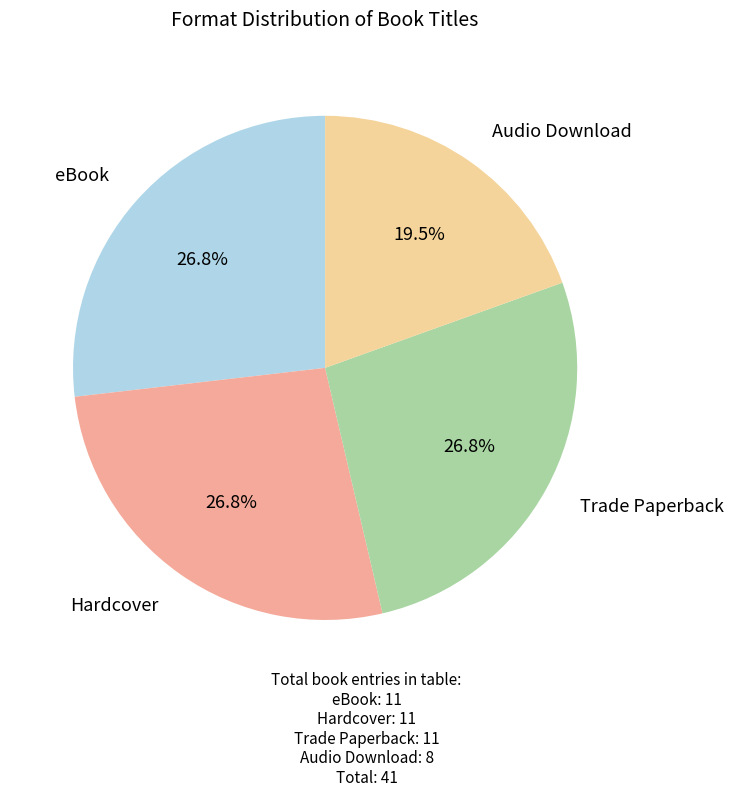

Is there any slice that represents more than half of the pie?

No